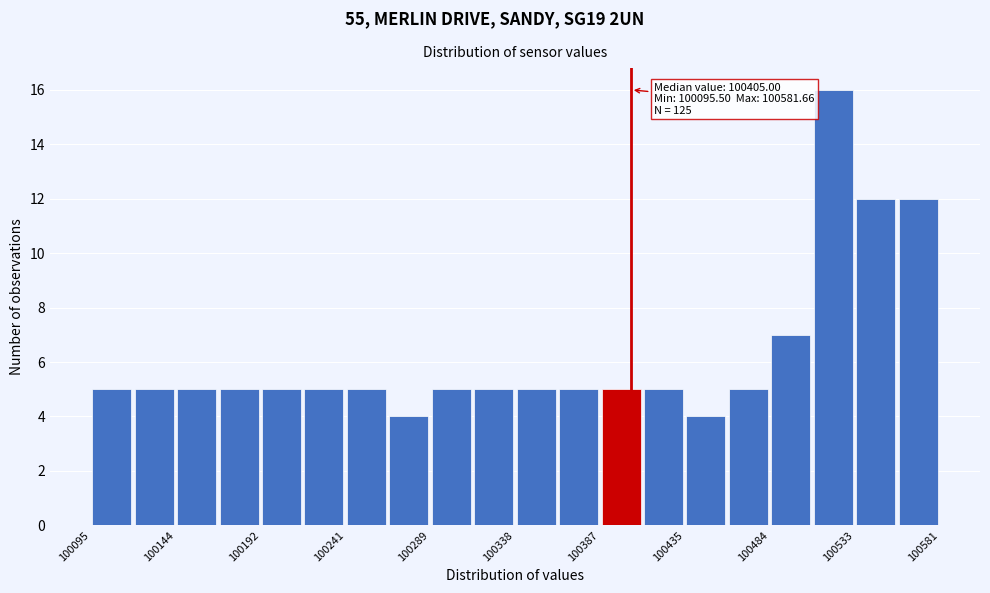

Which range on the x-axis has the tallest bar?

100510 to 100535